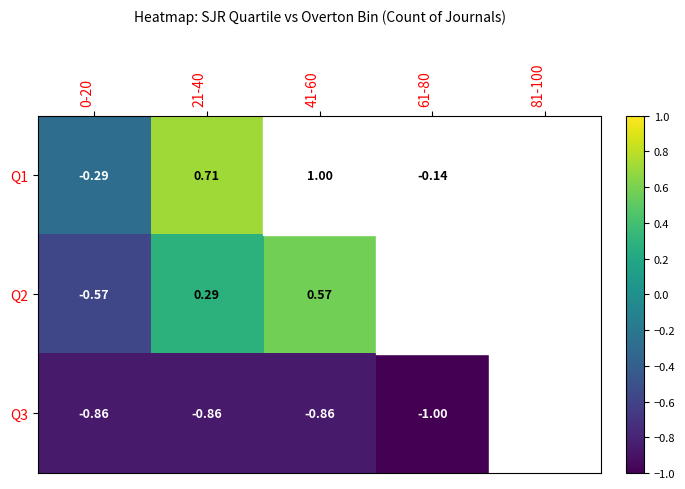

Reading left to right, list all the values displayed in this chart.

Q1: 0-20=-0.3	21-40=0.7	41-60=1.0	61-80=-0.1	81-100=-0.9
Q2: 0-20=-0.6	21-40=0.3	41-60=0.6	61-80=-0.4	81-100=-0.9
Q3: 0-20=-0.9	21-40=-0.9	41-60=-0.9	61-80=-1.0	81-100=-1.0